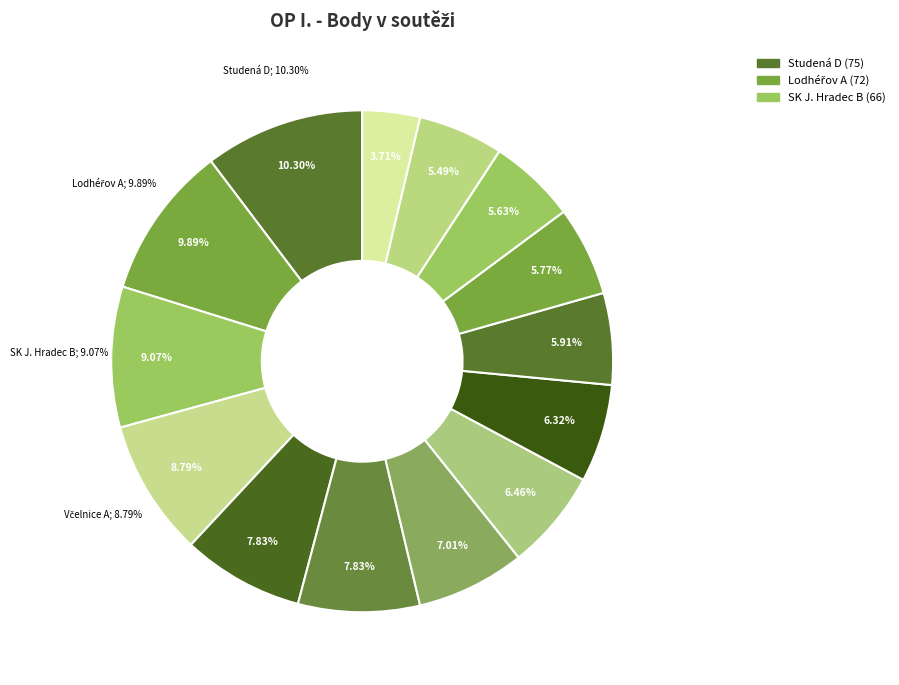

To the nearest percent, what percentage of the pie is Lodhéřov A?

10%